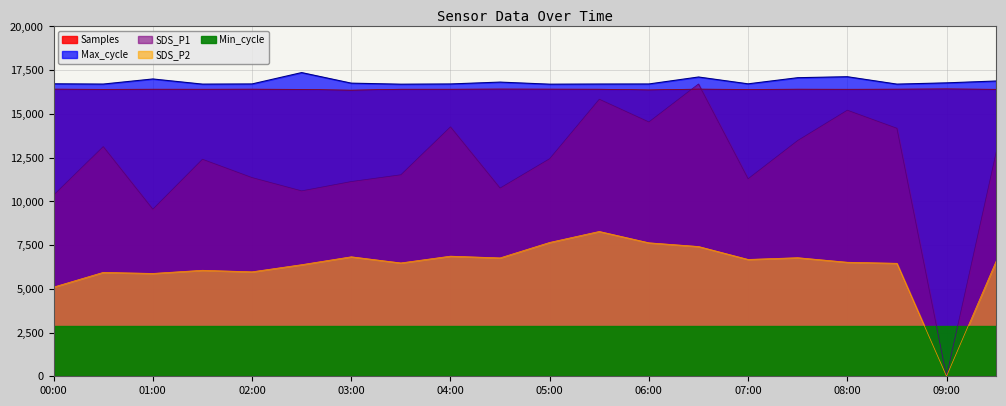

The value of SDS_P2 at 05:30 is 12455.0. True or false?

False